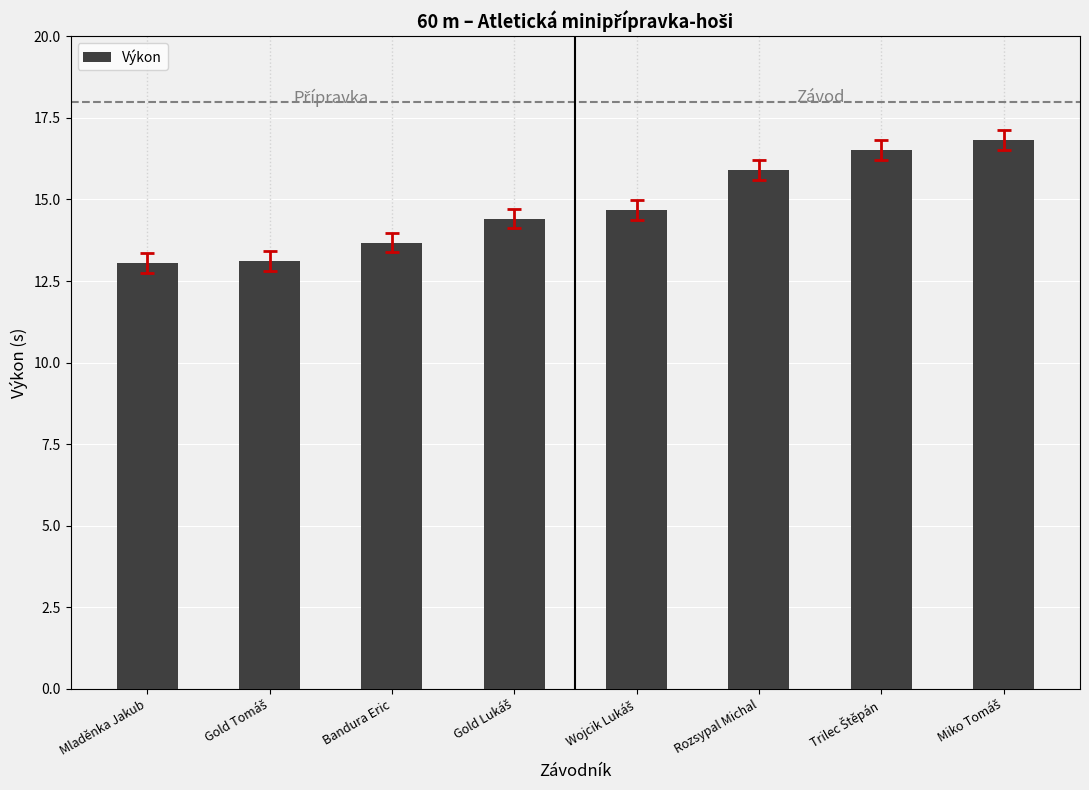

Reading left to right, list all the values displayed in this chart.

13.1	13.1	13.7	14.4	14.7	15.9	16.5	16.8